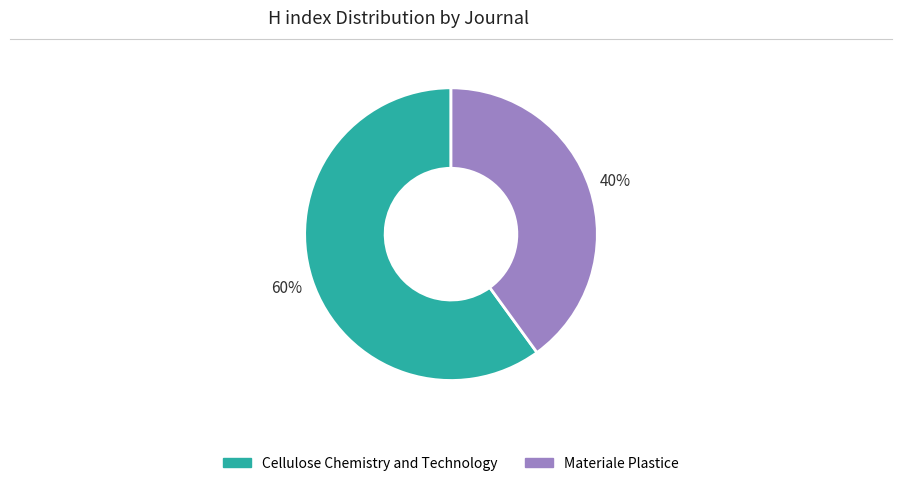

To the nearest percent, what portion does Cellulose Chemistry and Technology represent?

60%